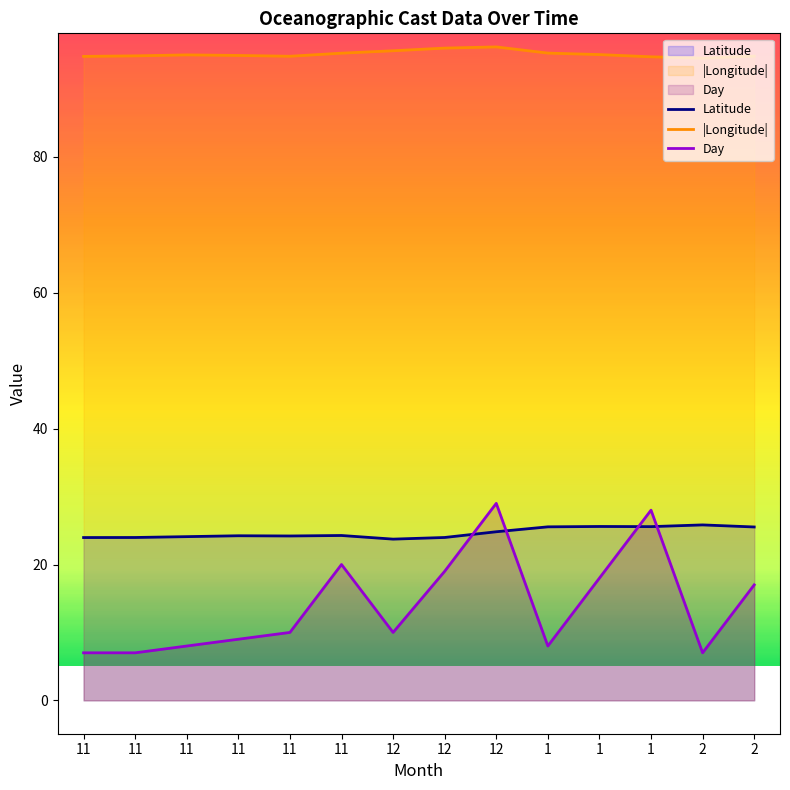

Reading left to right, transcribe all the data shown in this chart.

Latitude: 24.0	24.0	24.1	24.2	24.2	24.3	23.7	24.0	24.8	25.5	25.6	25.6	25.8	25.5
Longitude: 94.8	94.9	95.0	94.9	94.8	95.3	95.6	96.0	96.2	95.3	95.1	94.7	94.5	94.8
Day: 7.0	7.0	8.0	9.0	10.0	20.0	10.0	19.0	29.0	8.0	18.0	28.0	7.0	17.0